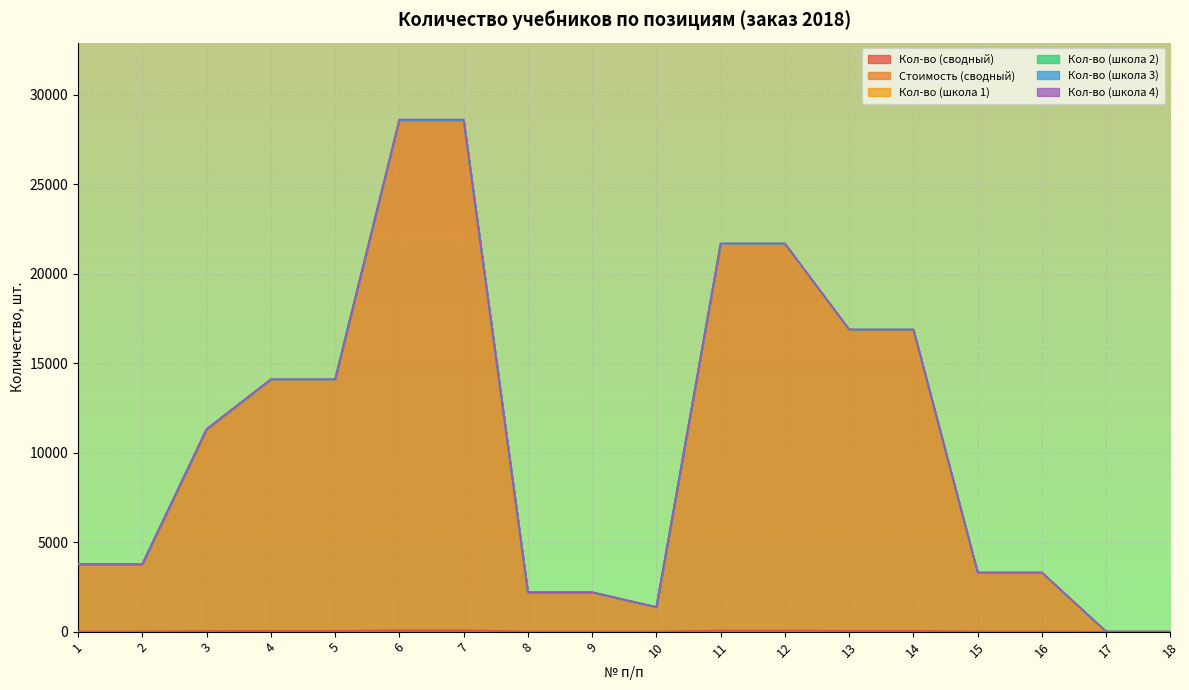

True or false: Кол-во (школа 4) and Стоимость (сводный) cross at least once.

False